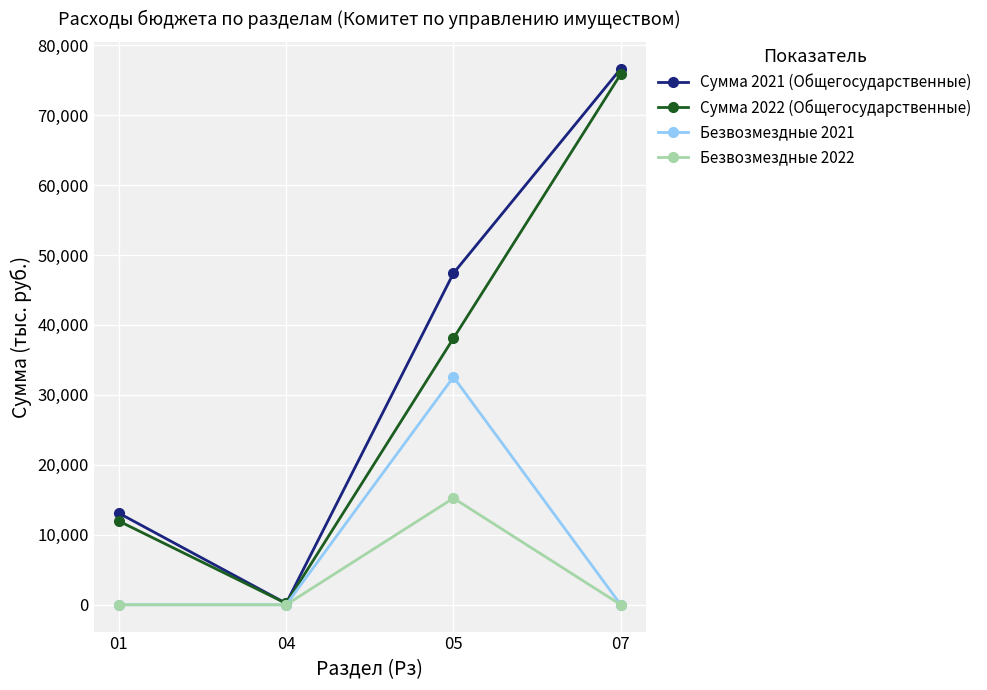

Rank the categories by Сумма 2022 (Общегосударственные) value from highest to lowest.

07, 05, 01, 04